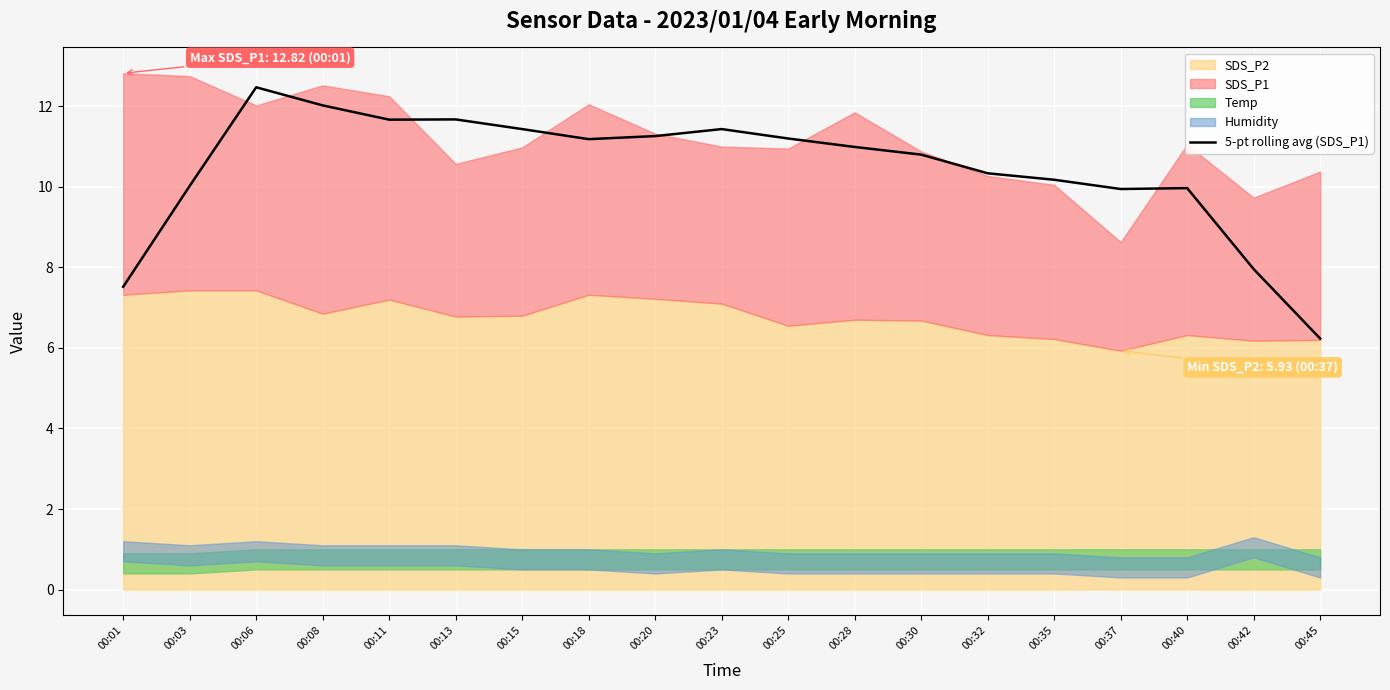

Reading left to right, what are all the values shown in this chart?

00:01=7.5	00:03=10.0	00:06=12.5	00:08=12.0	00:11=11.7	00:13=11.7	00:15=11.4	00:18=11.2	00:20=11.3	00:23=11.4	00:25=11.2	00:28=11.0	00:30=10.8	00:32=10.3	00:35=10.2	00:37=9.9	00:40=10.0	00:42=8.0	00:45=6.2